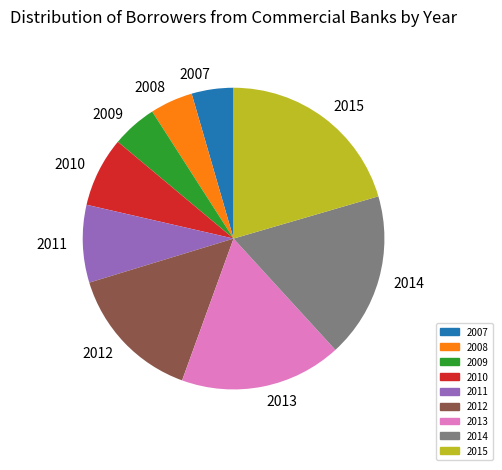

What is the ratio of the value at 2012 to the value at 2008?

3.2